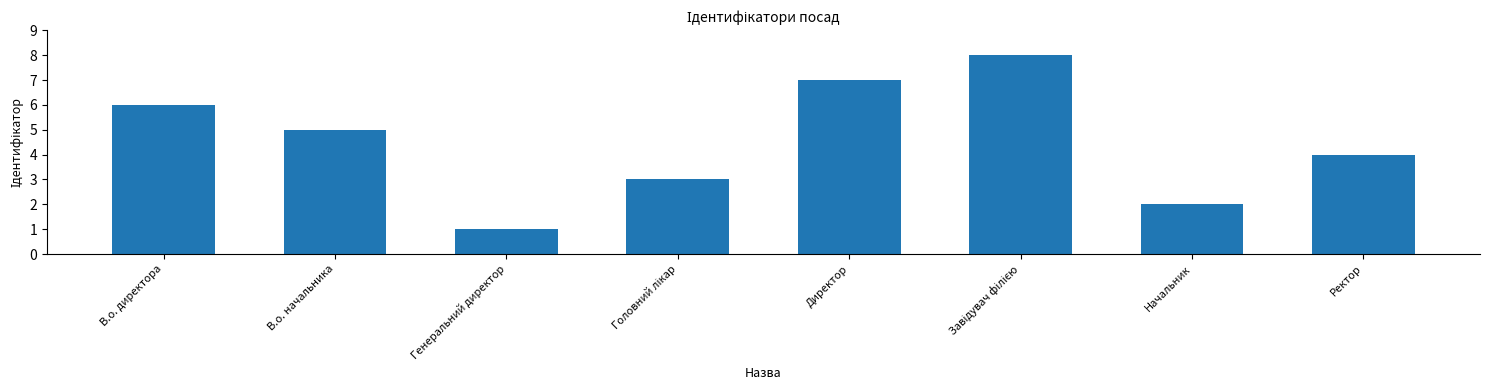

Count the number of categories in the chart.

8